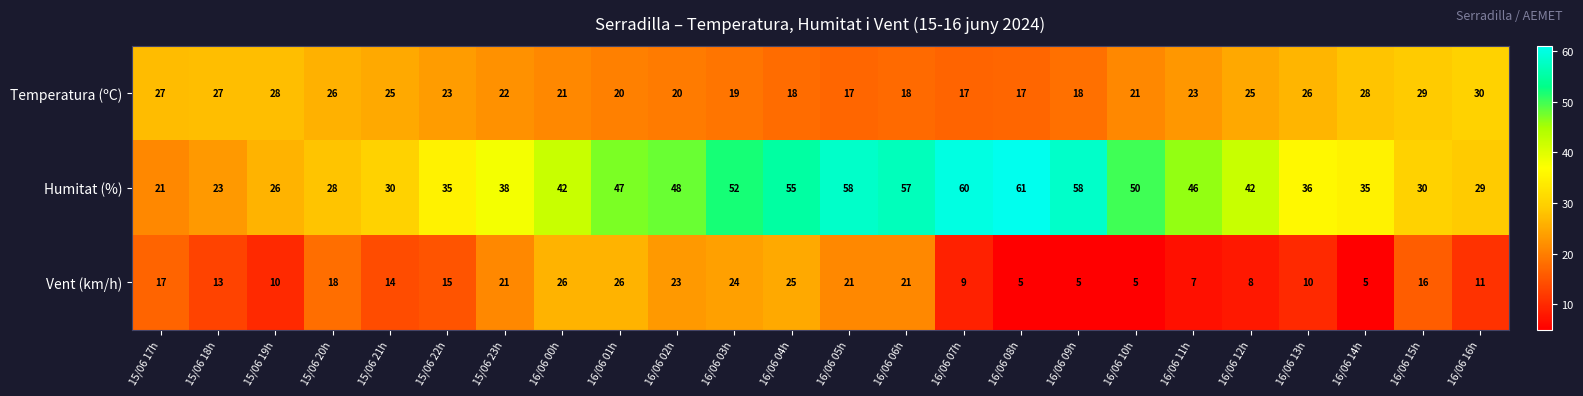

At 15/06 22h, list the series in order from smallest to largest.

Vent (km/h), Temperatura (ºC), Humitat (%)